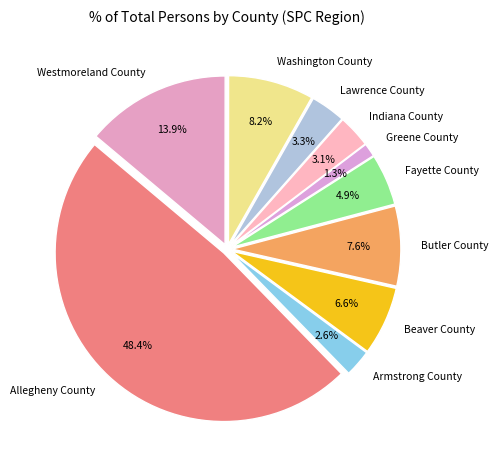

Which has a higher value, Beaver County or Lawrence County?

Beaver County